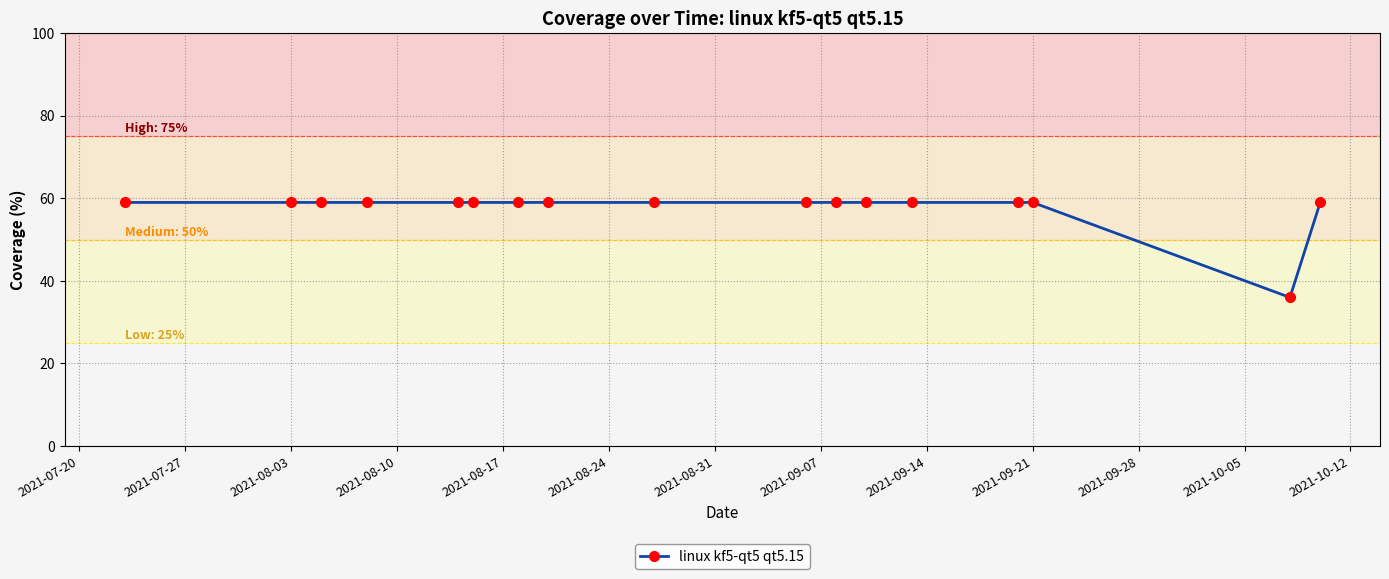

What is the value of the 15th point from the left?

59